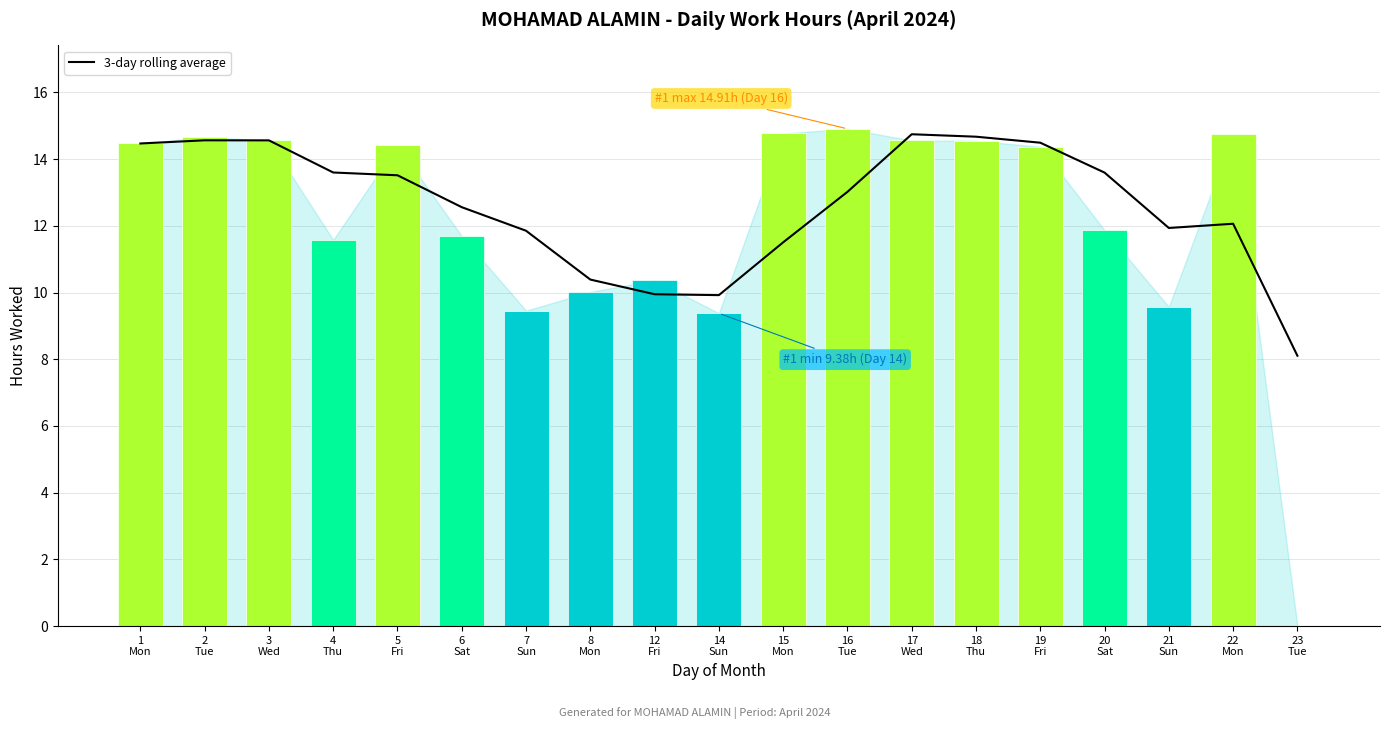

Does the chart contain stacked bars?

No